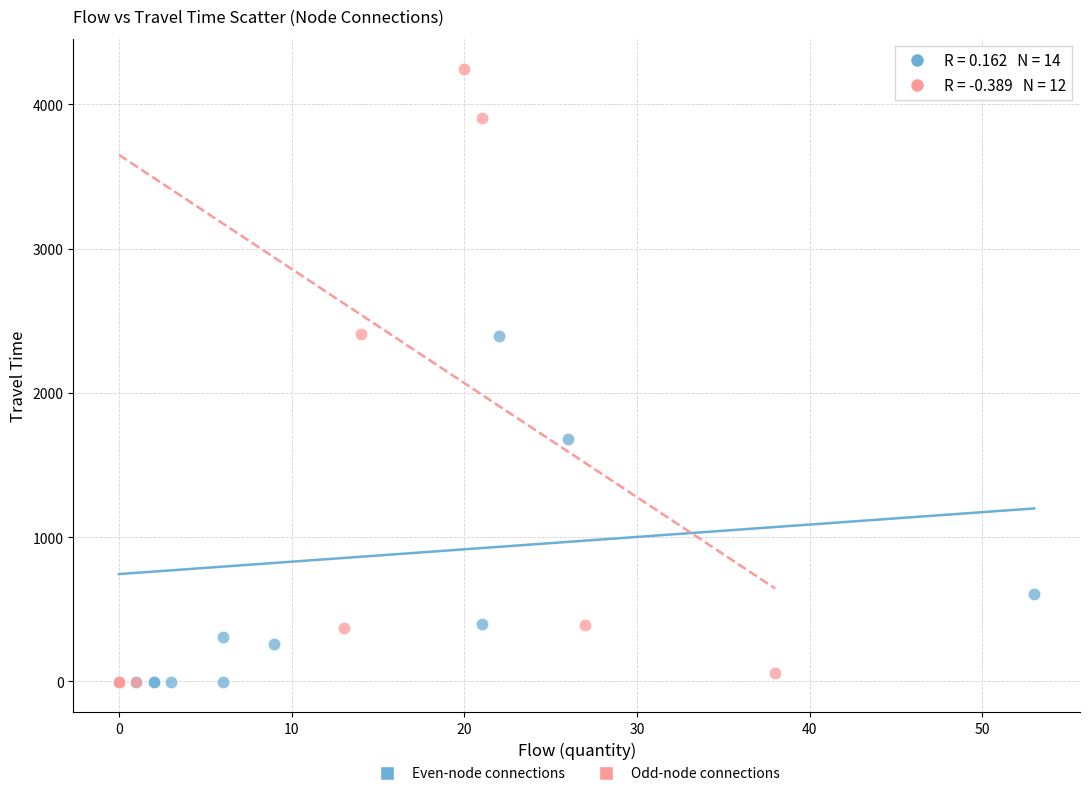

Which series contains the highest Y value?

Odd-node connections